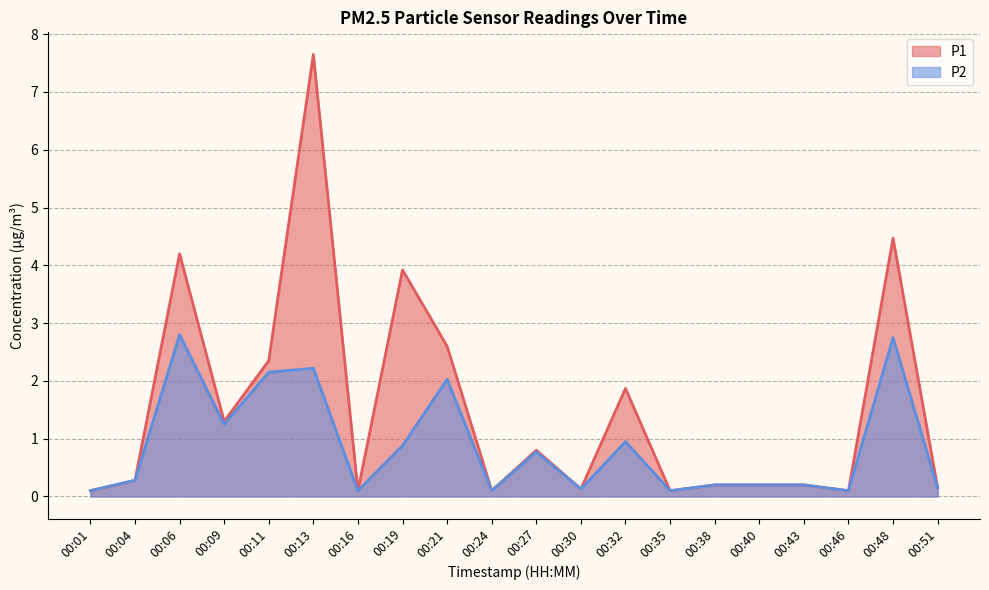

Which category has the lowest value in the P1 series?

00:01